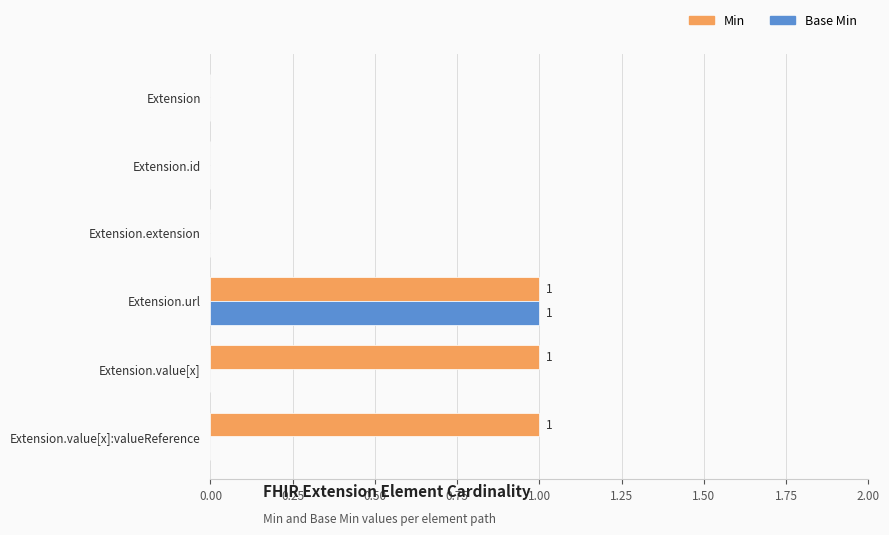

Which series changed the most between Extension.extension and Extension.value[x]?

Min